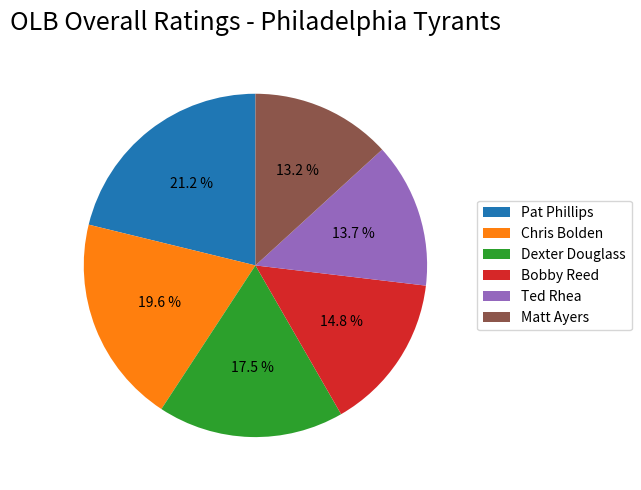

What is the largest slice in the pie chart?

Pat Phillips